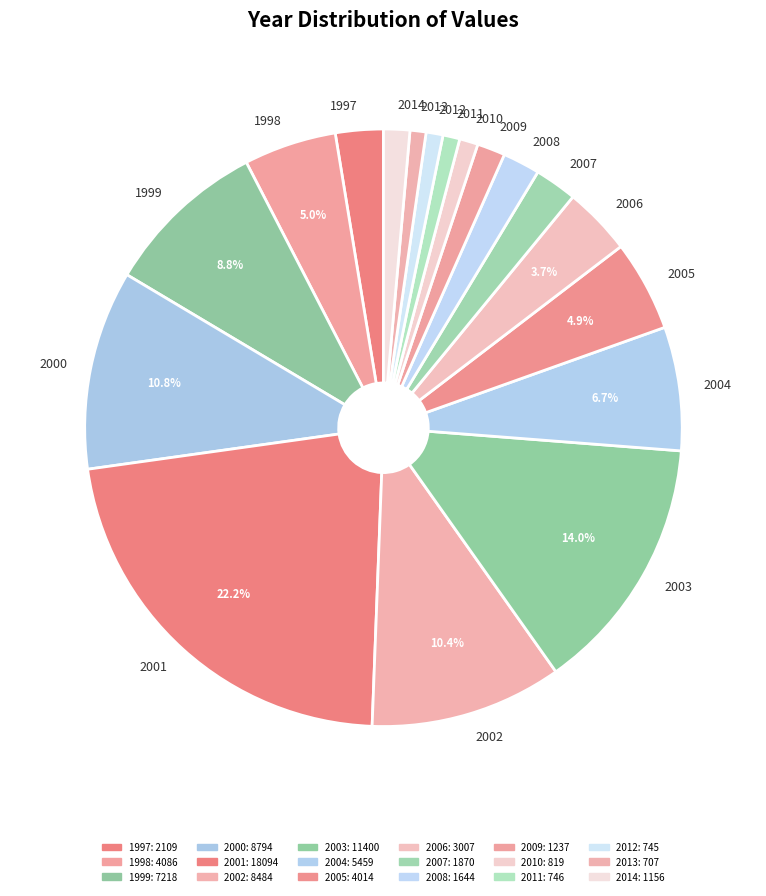

Is 2006 the majority of the pie?

No